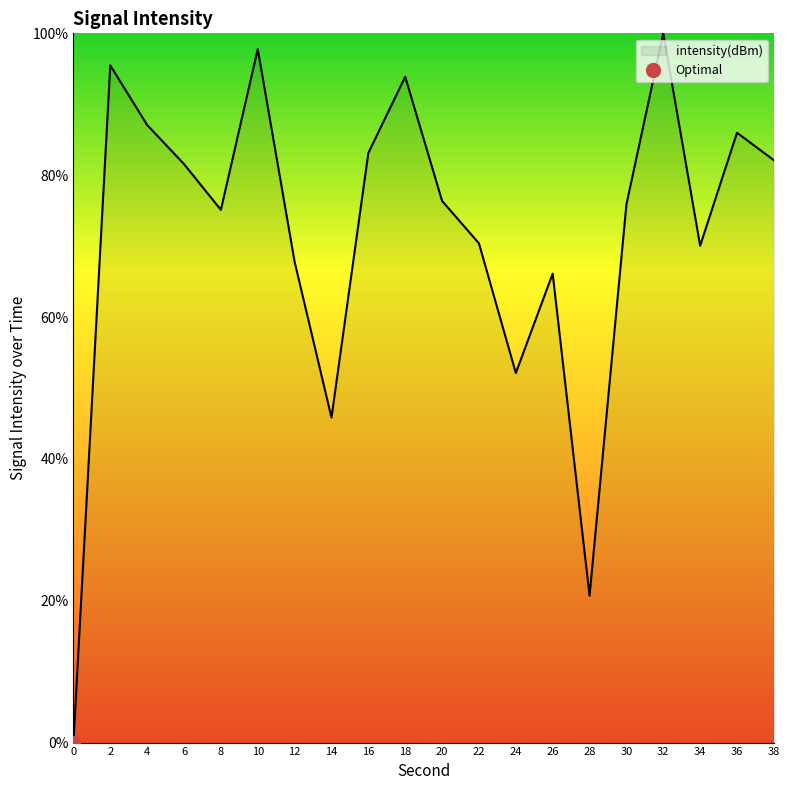

How many data points does each series have?

20